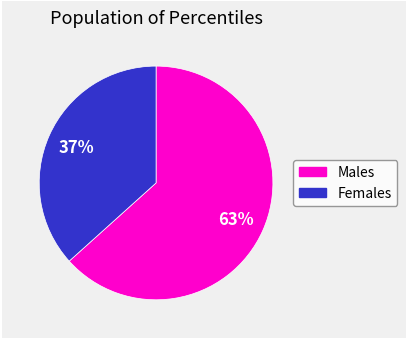

Is there a majority slice in this chart?

Yes